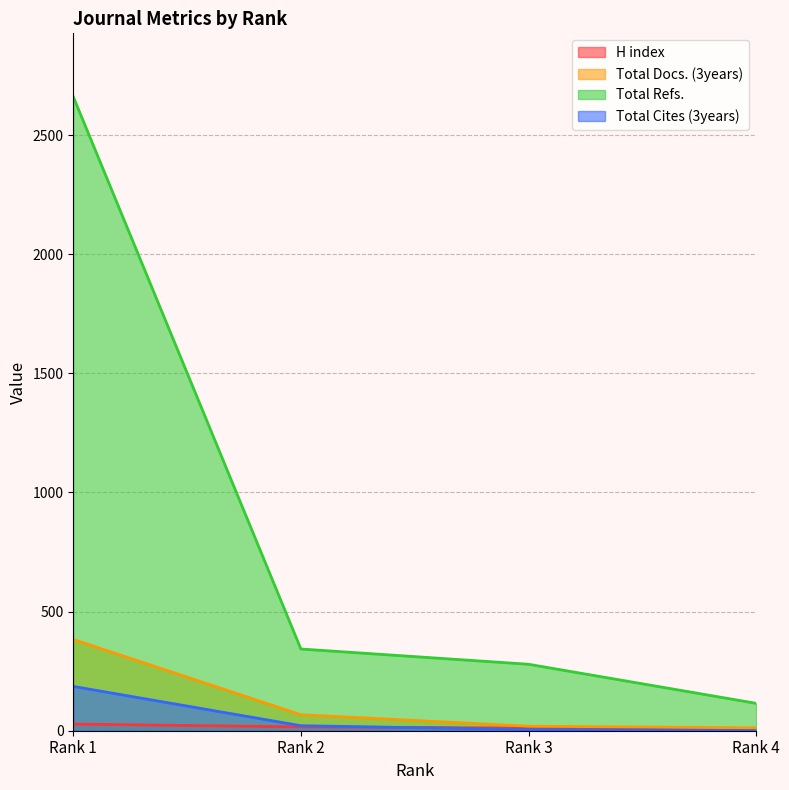

At which category is the sum across all series the highest?

Rank 1